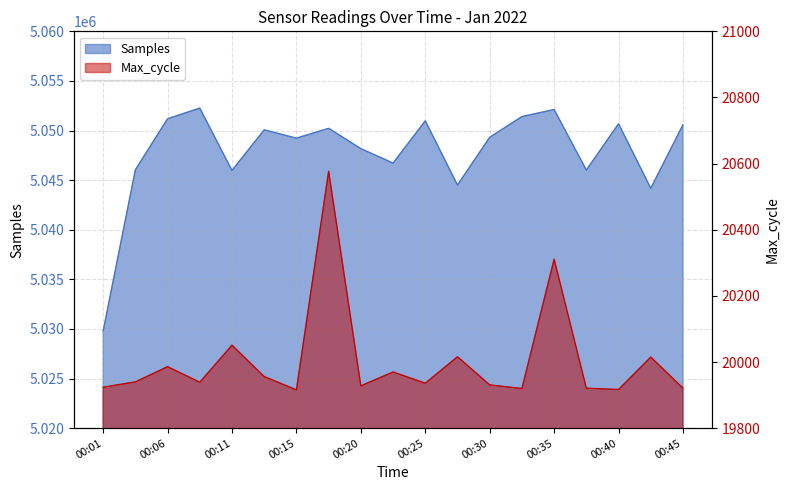

True or false: Max_cycle and Samples cross at least once.

False